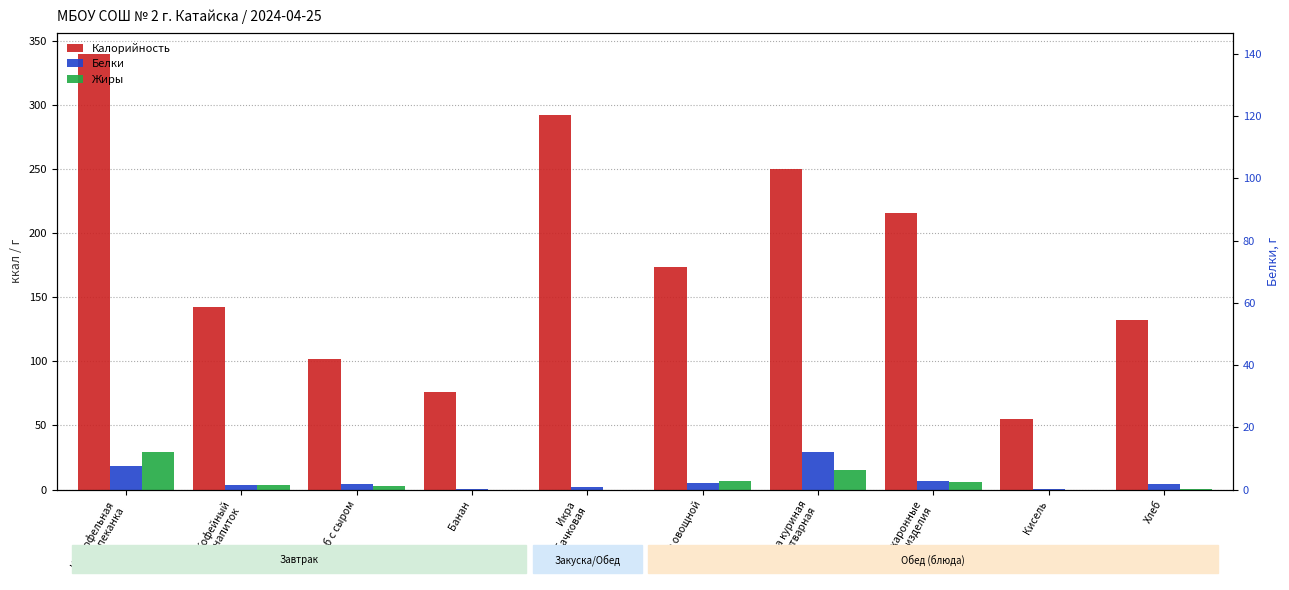

Read the Белки value at Картофельная
запеканка.

18.0